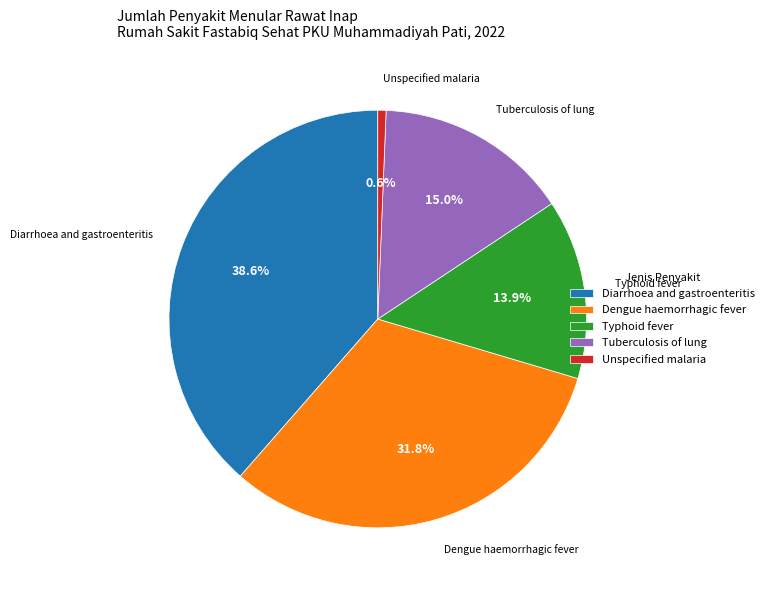

To the nearest percent, what portion does Dengue haemorrhagic fever represent?

32%